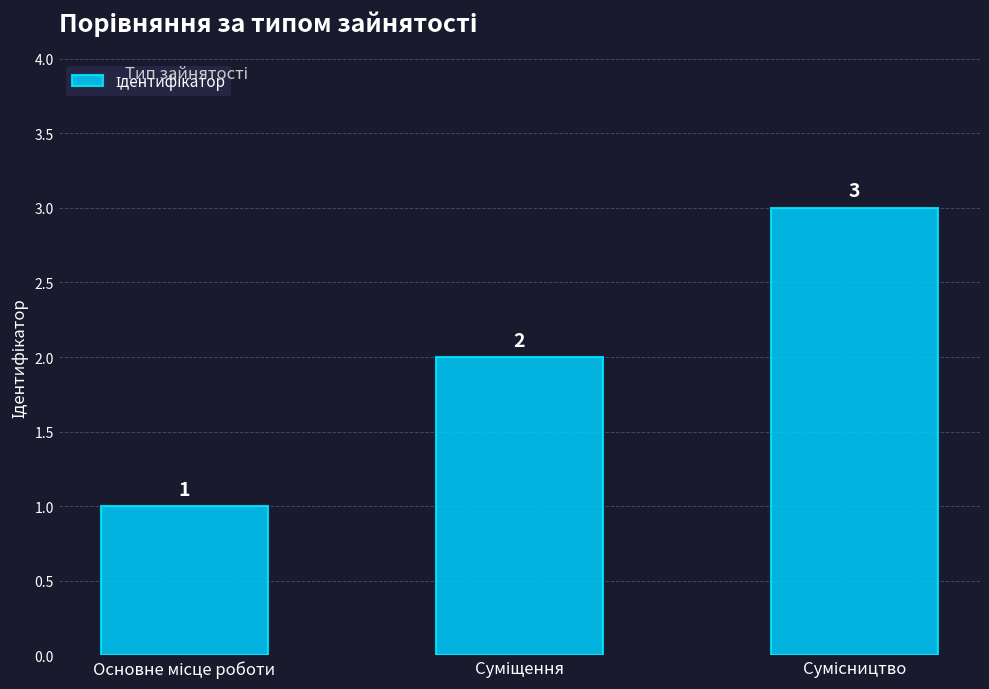

Count the values in the range 1 to 3.

3